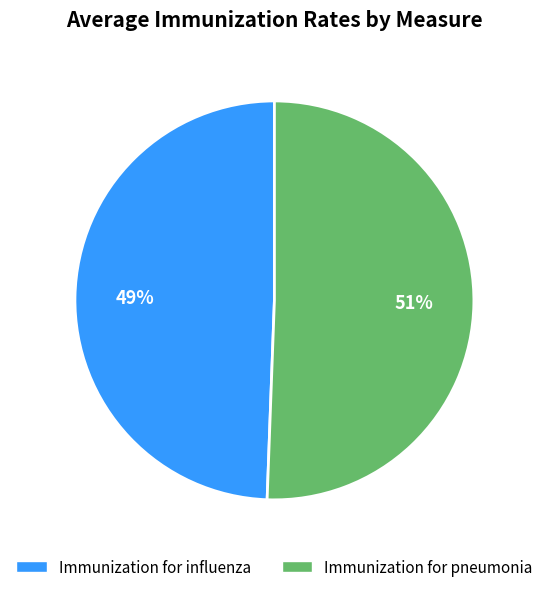

True or false: Immunization for influenza accounts for 62% of the total.

False